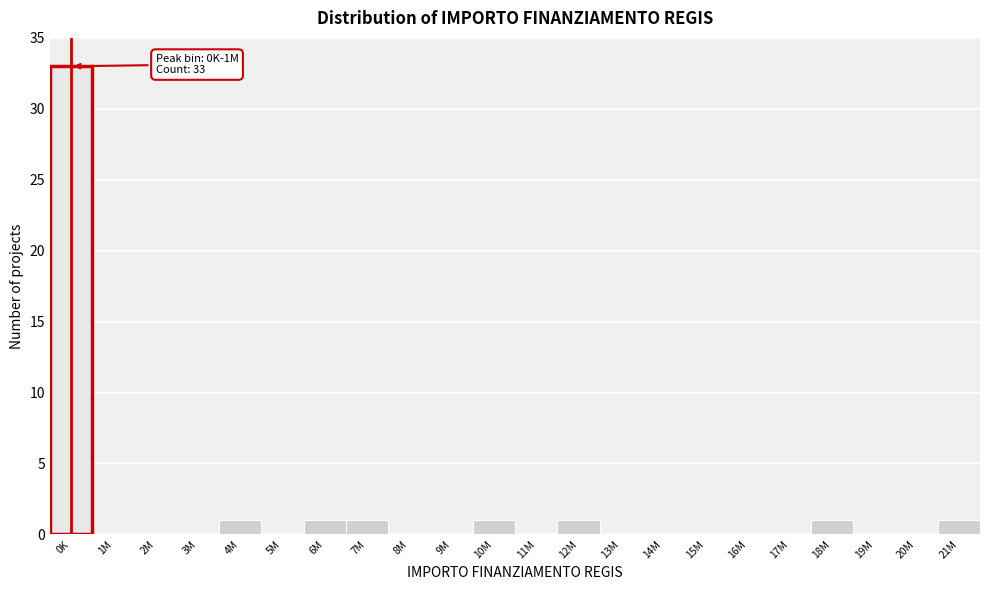

Reading left to right, extract all data points from this chart.

0K=33	1M=0	2M=0	3M=0	4M=1	5M=0	6M=1	7M=1	8M=0	9M=0	10M=1	11M=0	12M=1	13M=0	14M=0	15M=0	16M=0	17M=0	18M=1	19M=0	20M=0	21M=1